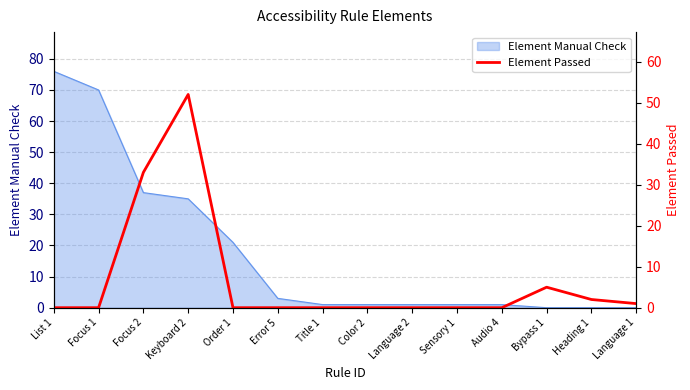

At which category does the chart reach its peak across all series?

Keyboard 2